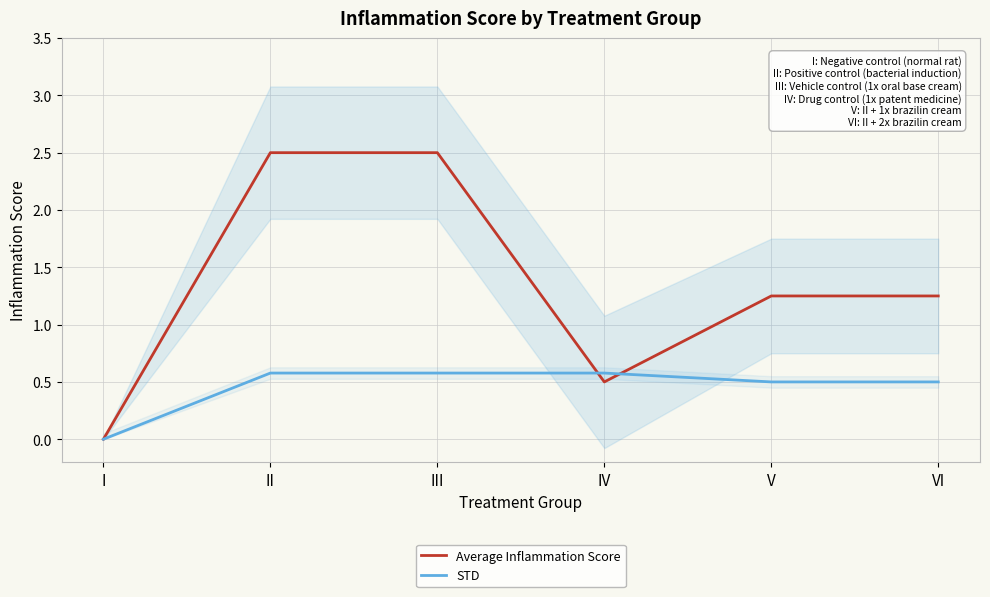

Reading left to right, extract all data points from this chart.

Average Inflammation Score: 0.0	2.5	2.5	0.5	1.2	1.2
STD: 0.0	0.6	0.6	0.6	0.5	0.5